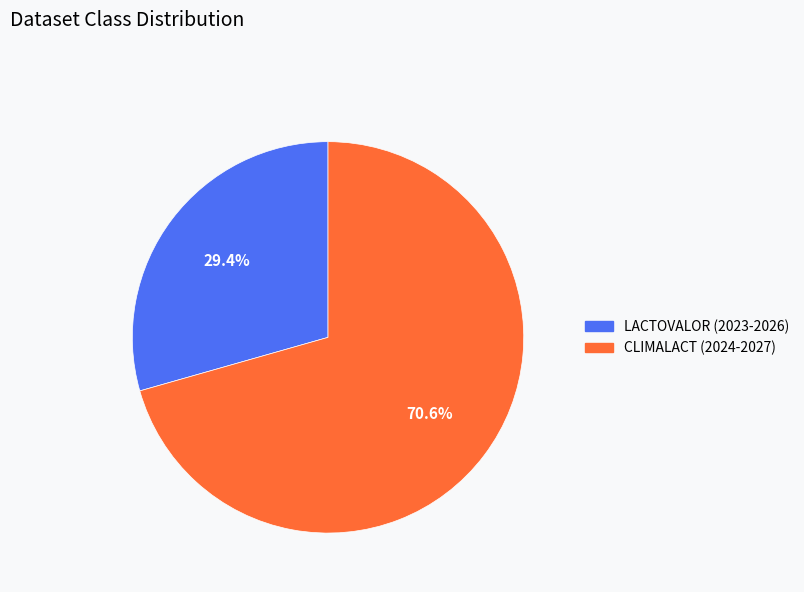

To the nearest percent, what percentage of the pie is CLIMALACT (2024-2027)?

71%